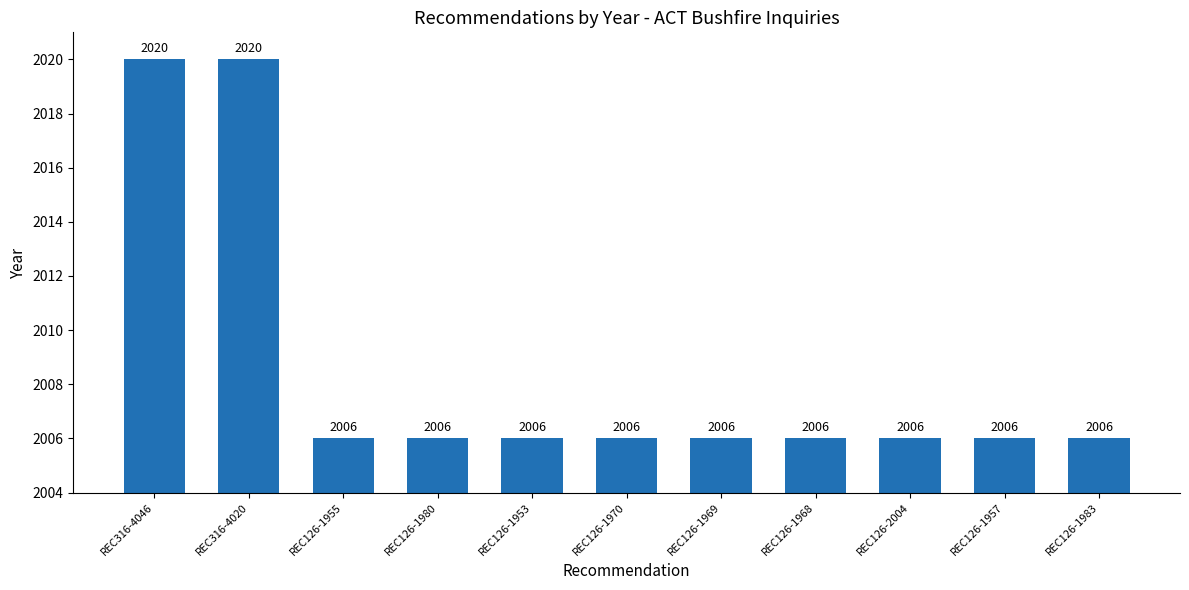

What is the ratio of the value at REC126-1968 to the value at REC126-1983?

1.0